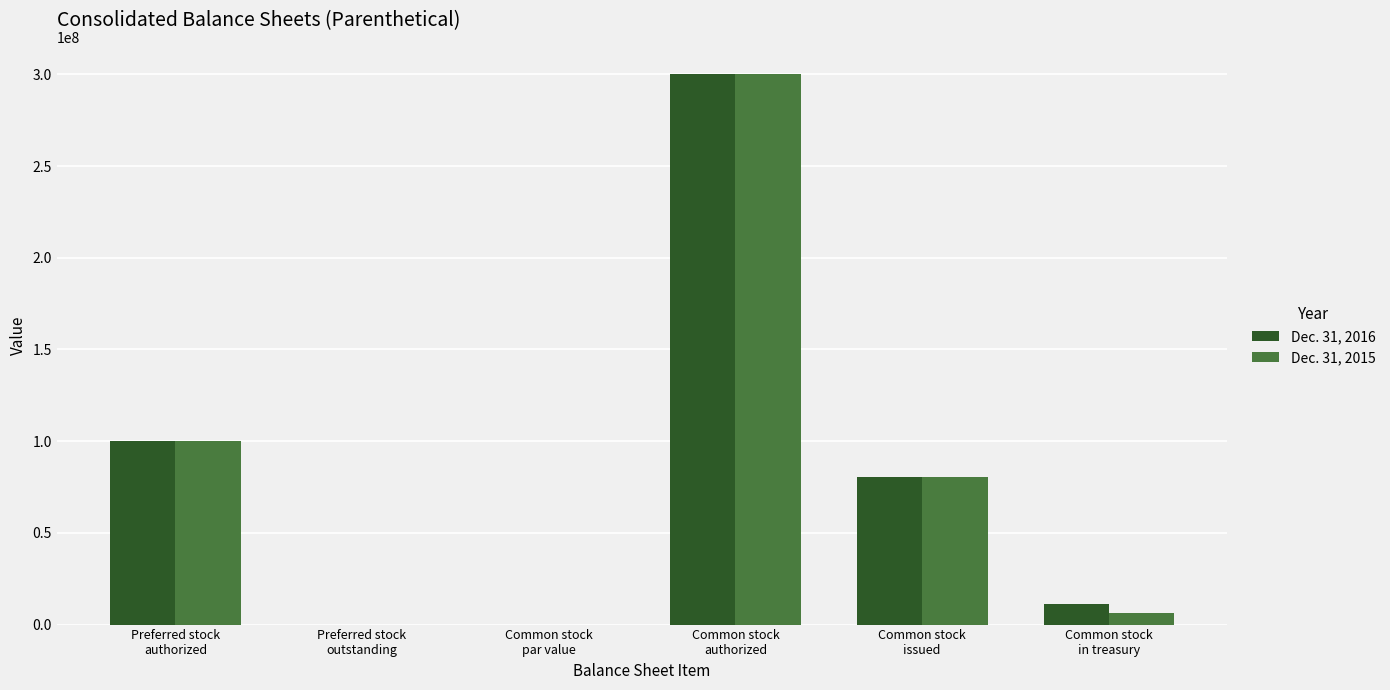

What is the sum of the Dec. 31, 2015 values at Preferred stock
outstanding and Common stock
authorized?

300000000.0